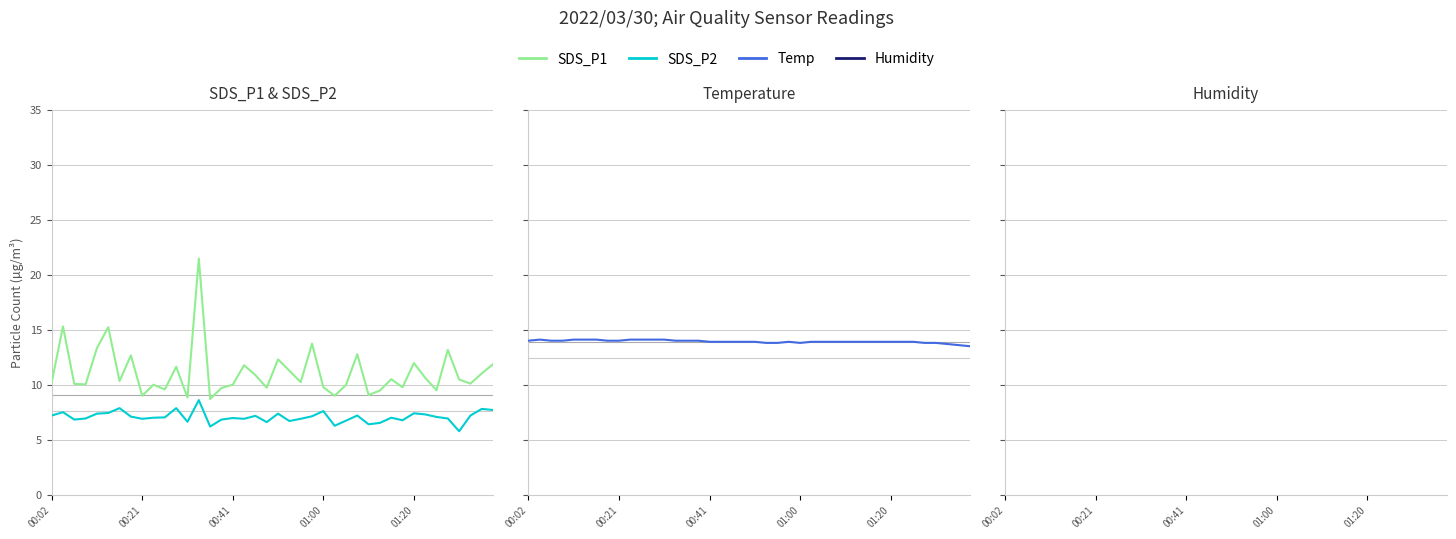

What is the difference between the second highest and minimum values in the Temp series?

0.6